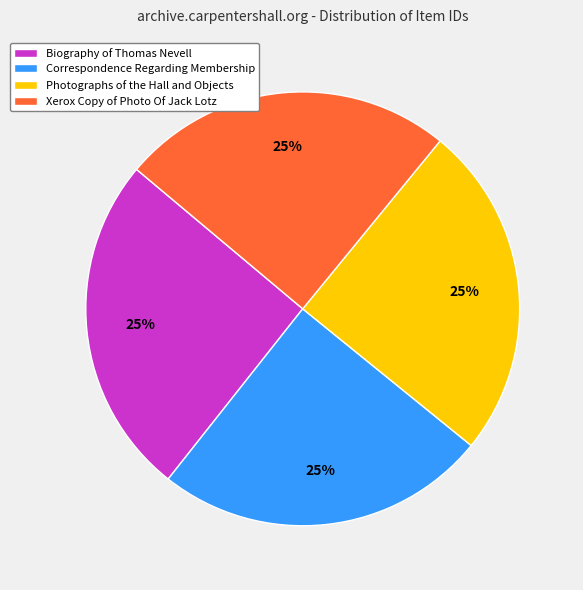

What percentage is the Photographs of the Hall and Objects slice, to the nearest percent?

25%